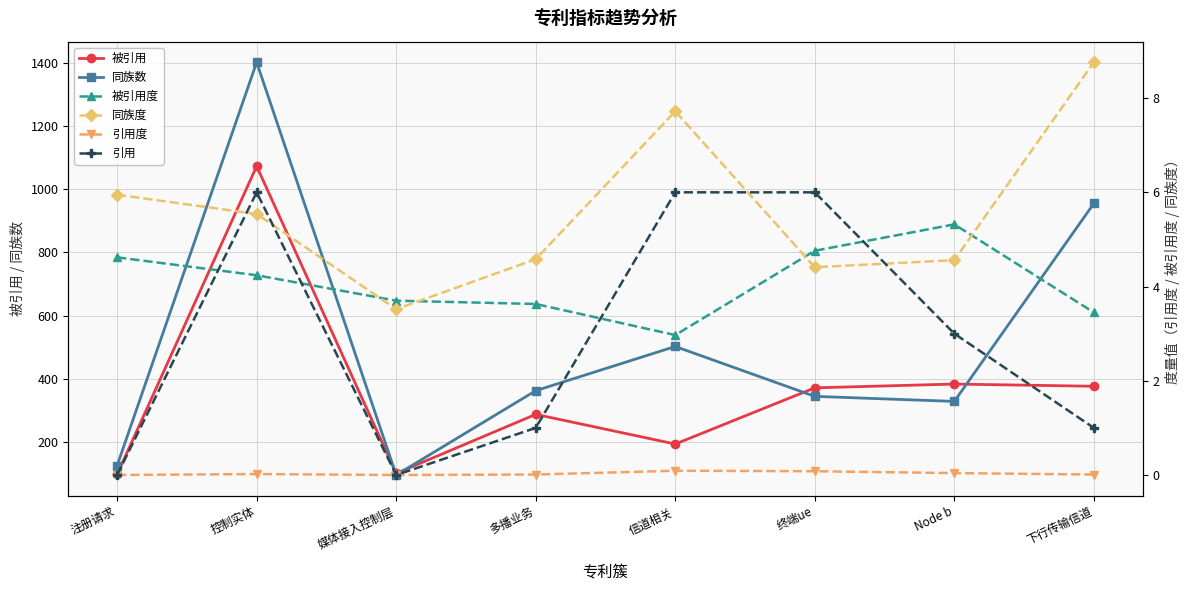

Rank the categories by 引用度 value from lowest to highest.

注册请求, 媒体接入控制层, 多播业务, 下行传输信道, 控制实体, Node b, 终端ue, 信道相关